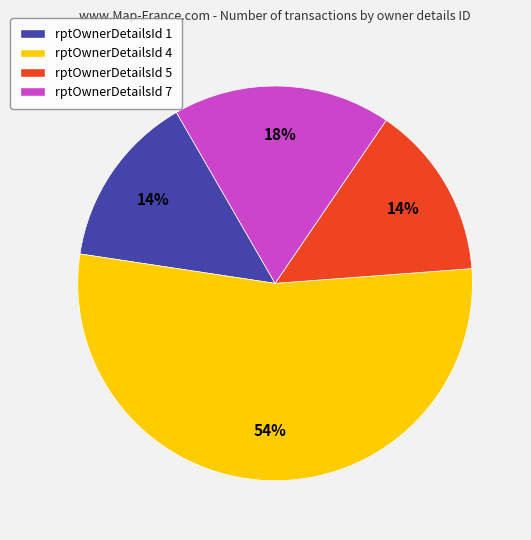

To the nearest percent, what is the difference between the rptOwnerDetailsId 7 and rptOwnerDetailsId 5 slice percentages?

4%